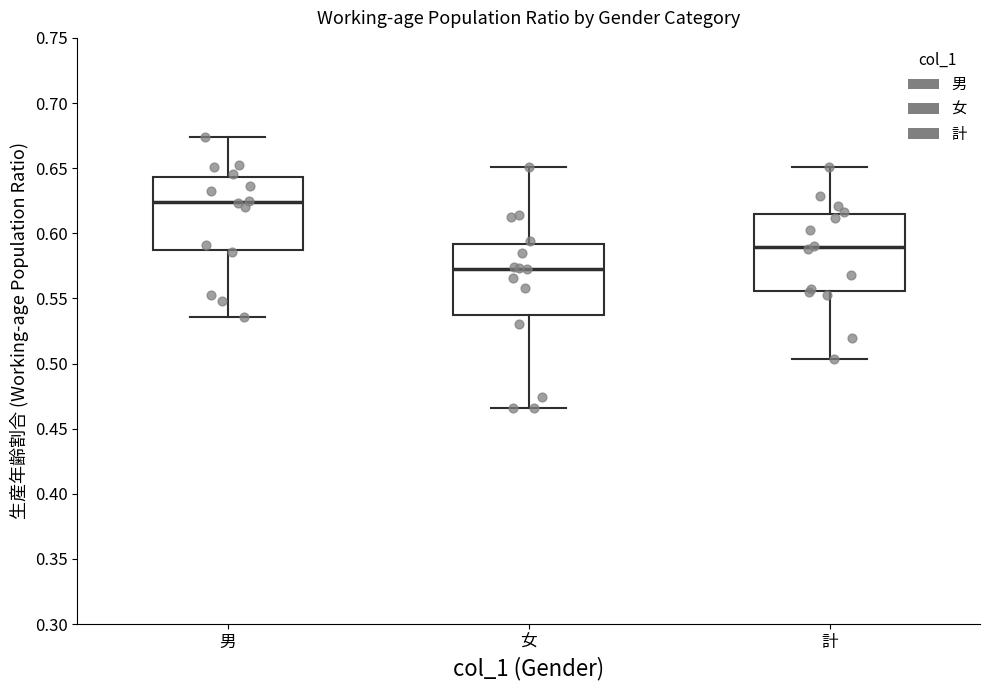

Reading left to right, read every box against the y-axis: the position of its median line, the range the box covers, and the ends of its whiskers. The values are not printed on the chart, so give them approximately, as read against the axis.

男: median 0.625, box 0.585 to 0.645, whiskers 0.535 to 0.675
女: median 0.575, box 0.535 to 0.590, whiskers 0.465 to 0.650
計: median 0.590, box 0.555 to 0.615, whiskers 0.505 to 0.650